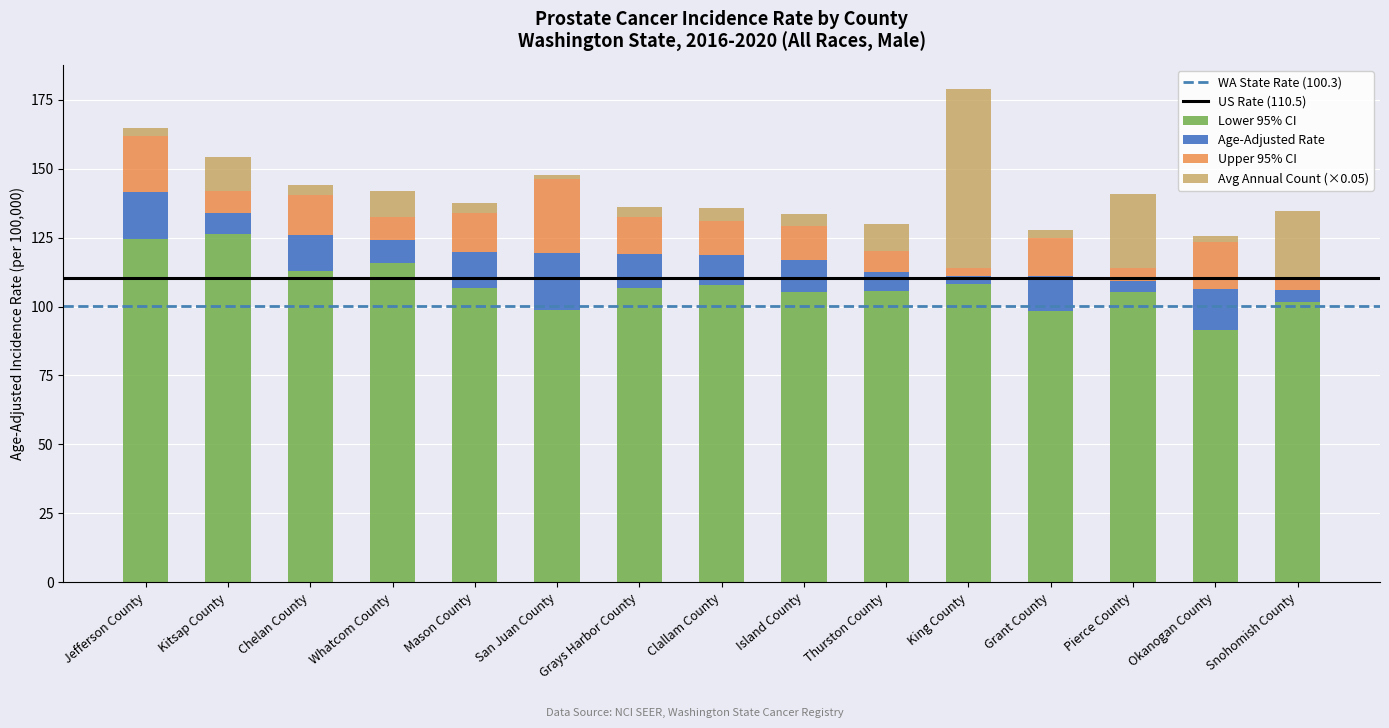

What is the sum of all Lower 95% CI values?

1615.2